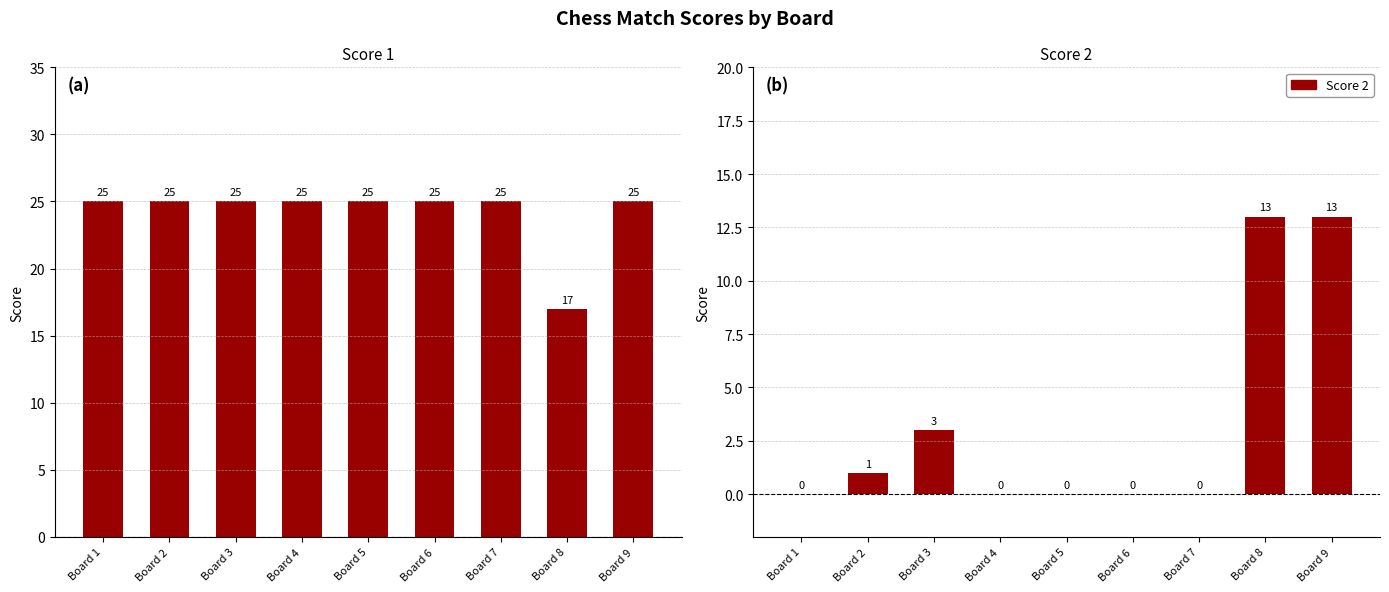

Read the Score 1 value at Board 1.

25